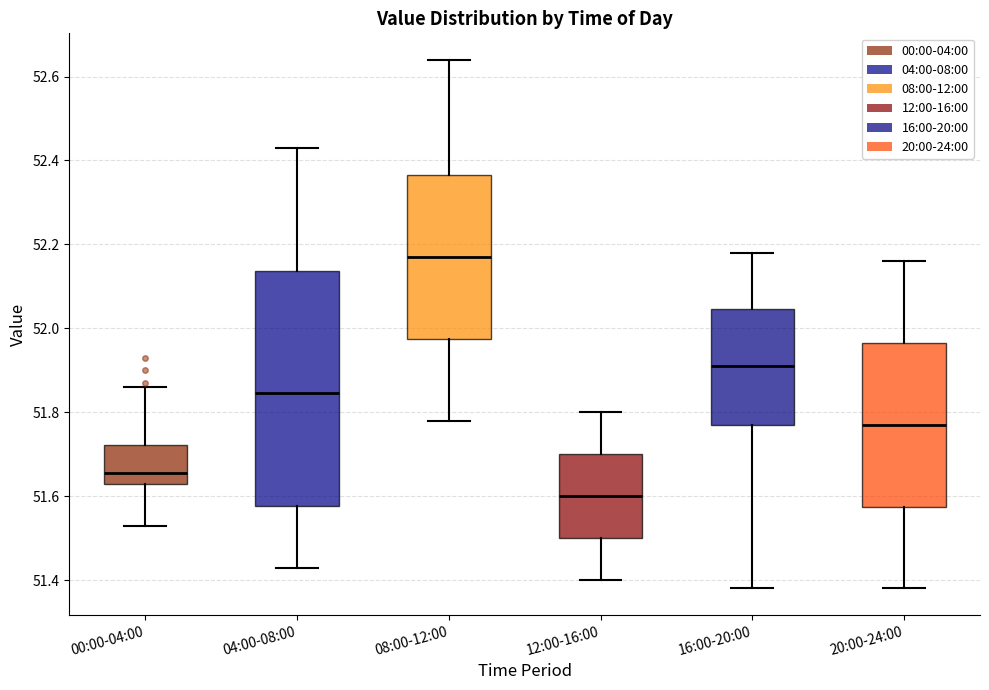

Which box's median line is the highest?

08:00-12:00